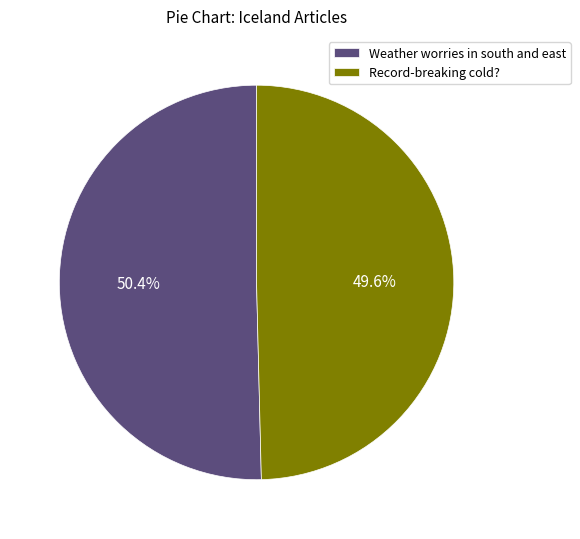

What is the total percentage of Record-breaking cold? and Weather worries in south and east?

100.0%